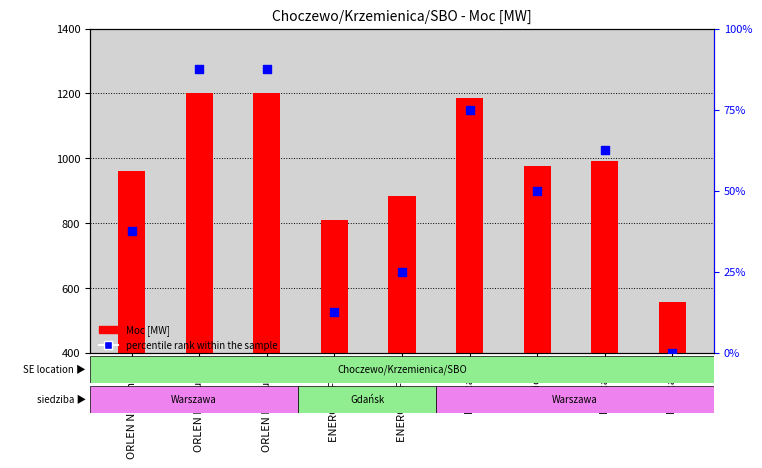

Which series reaches the maximum Y coordinate?

Moc [MW]